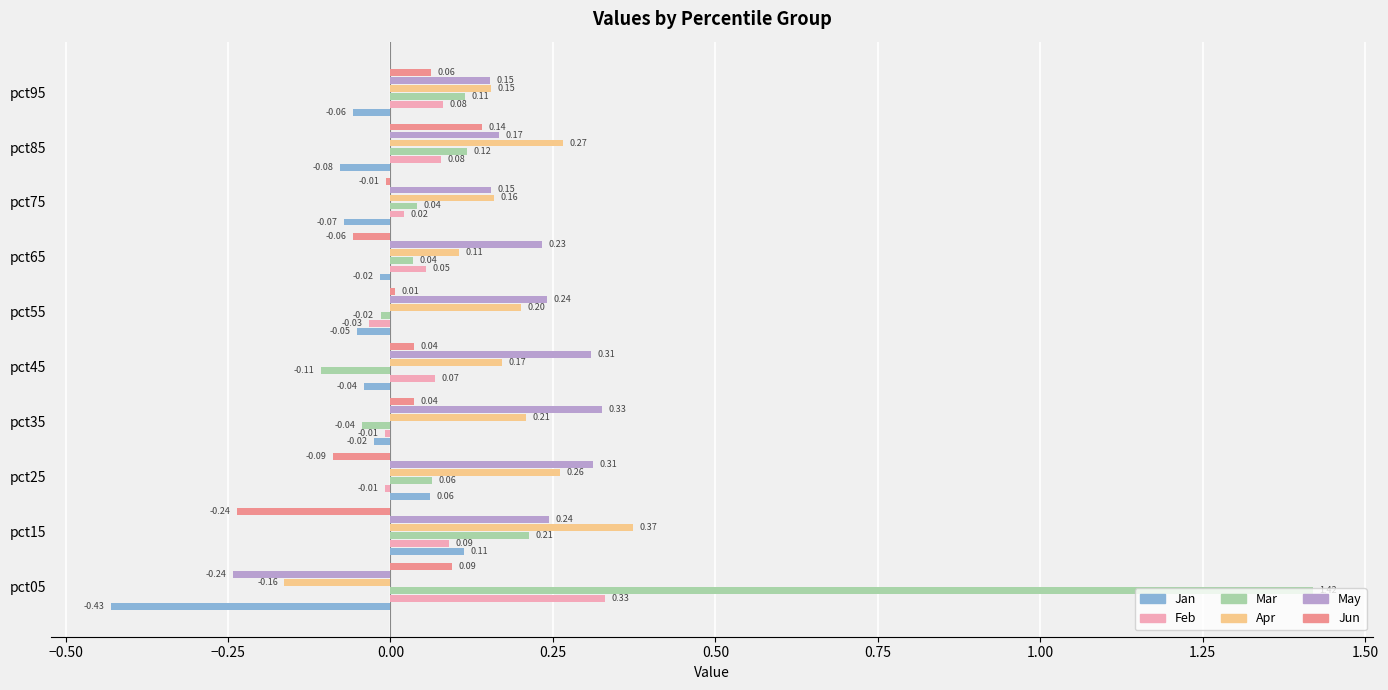

At which category is the sum across all series the highest?

pct05